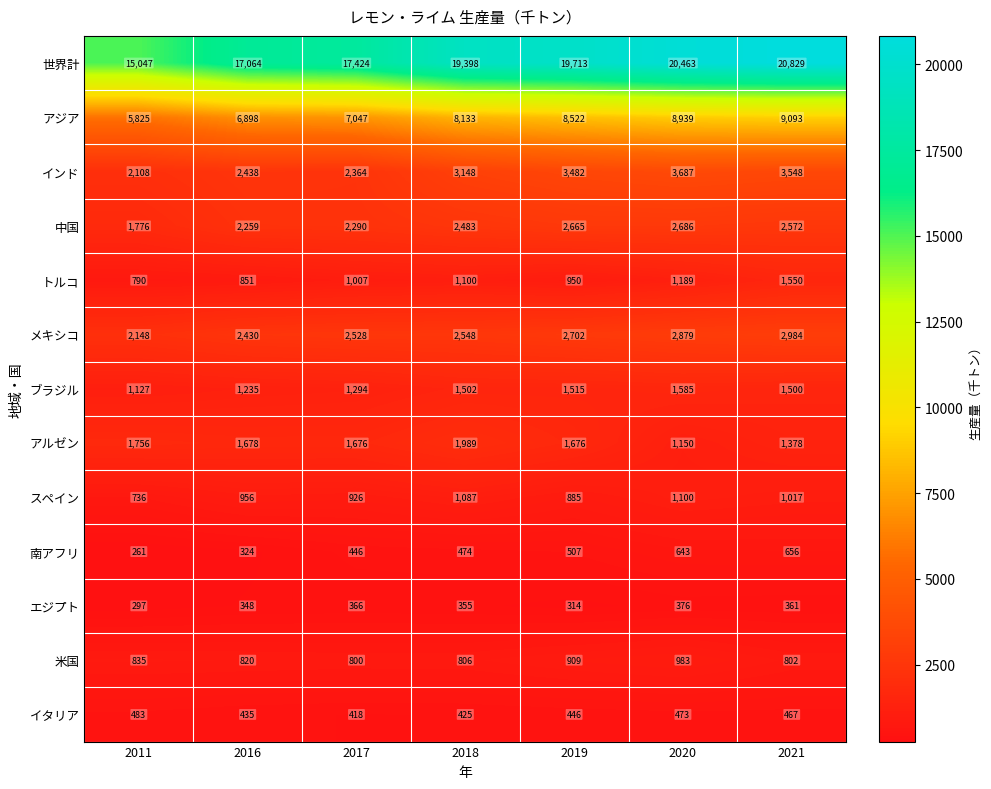

Read the アジア value at 2017.

7047